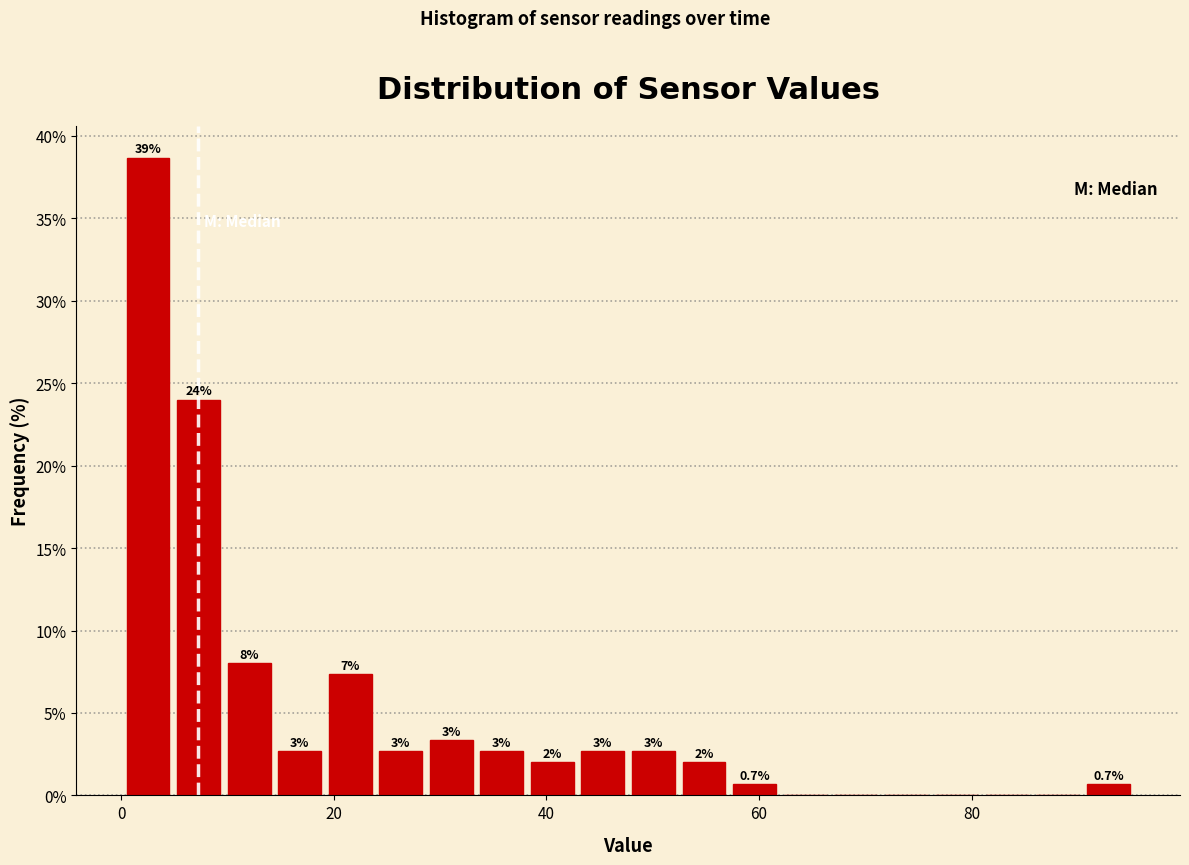

Around what value on the x-axis is the tallest bar? Give the approximate position of its centre, as read against the axis.

2